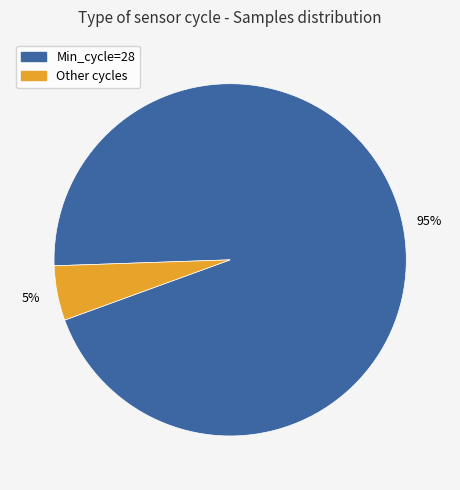

To the nearest percent, what is the difference between the largest and smallest slice percentages?

90%